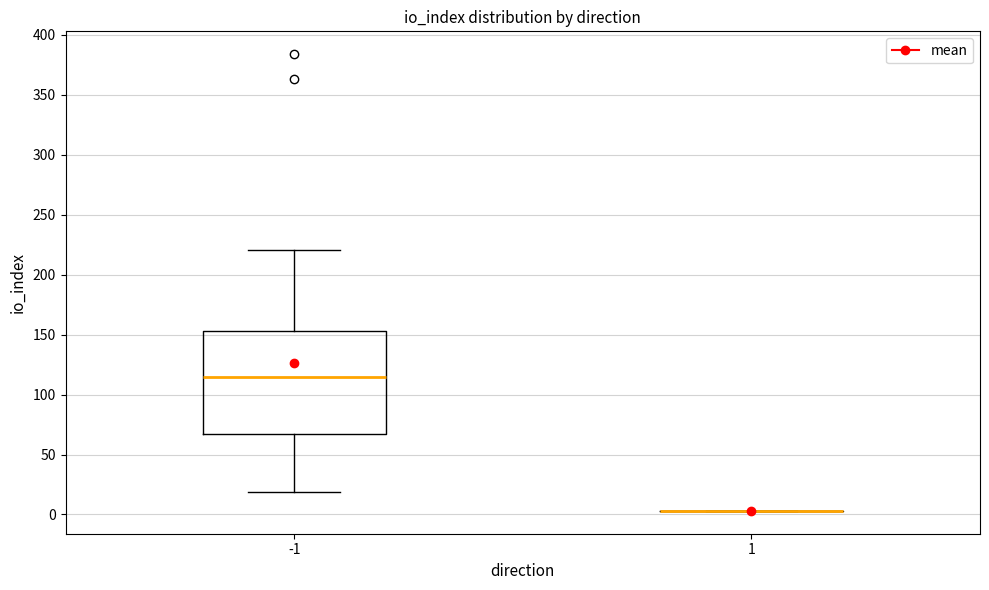

Comparing the boxes themselves (not the whiskers), which one is the tallest?

-1